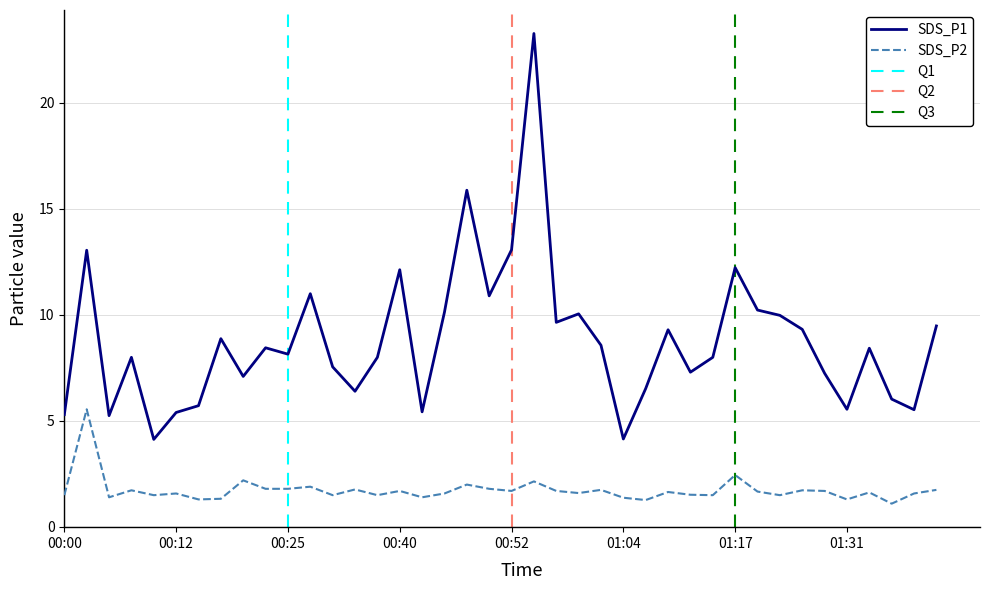

List the series in order of their overall mean, highest first.

SDS_P1, SDS_P2